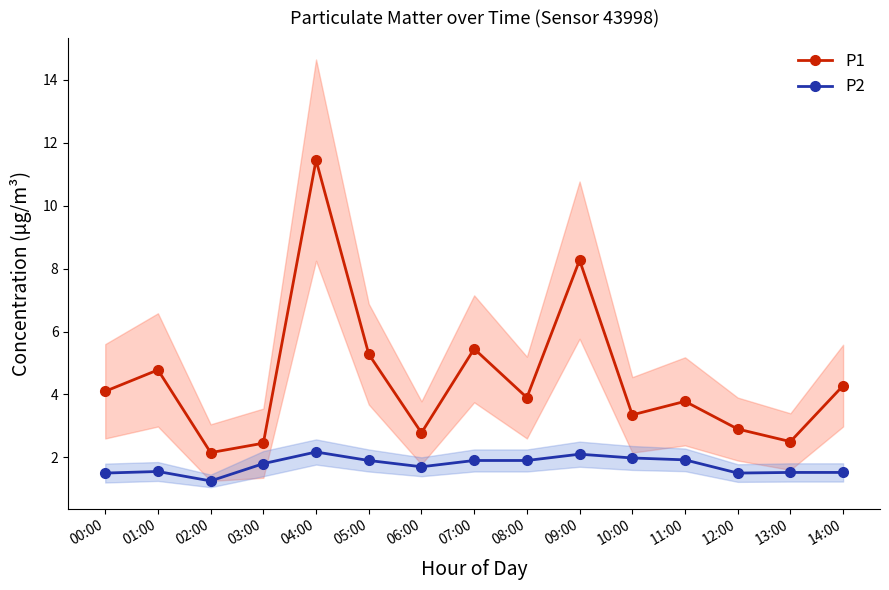

What is the smallest value displayed?

1.2